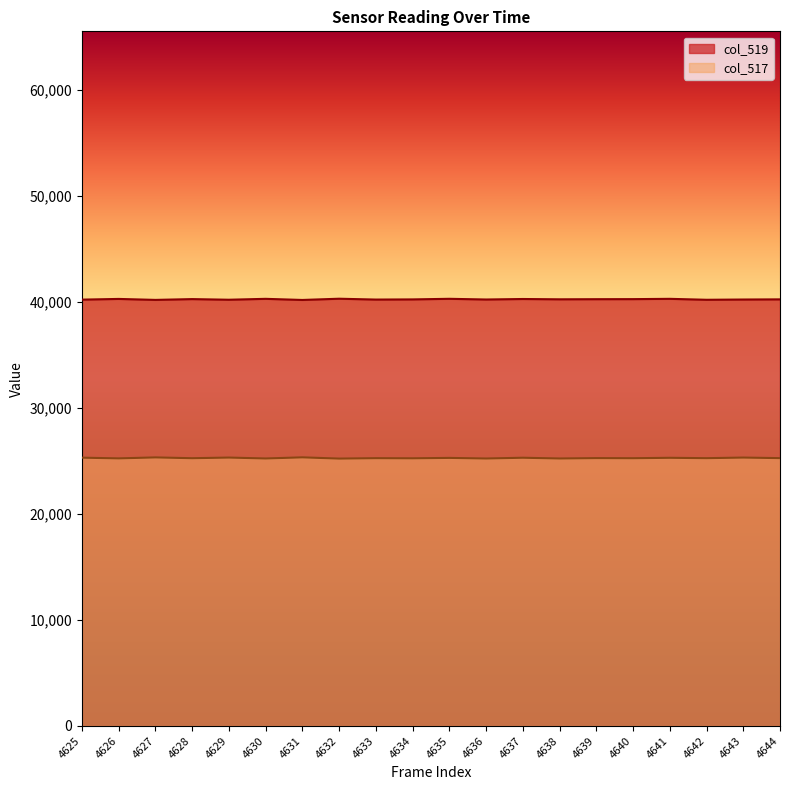

Rank the series by their maximum value, from lowest to highest.

col_517, col_519